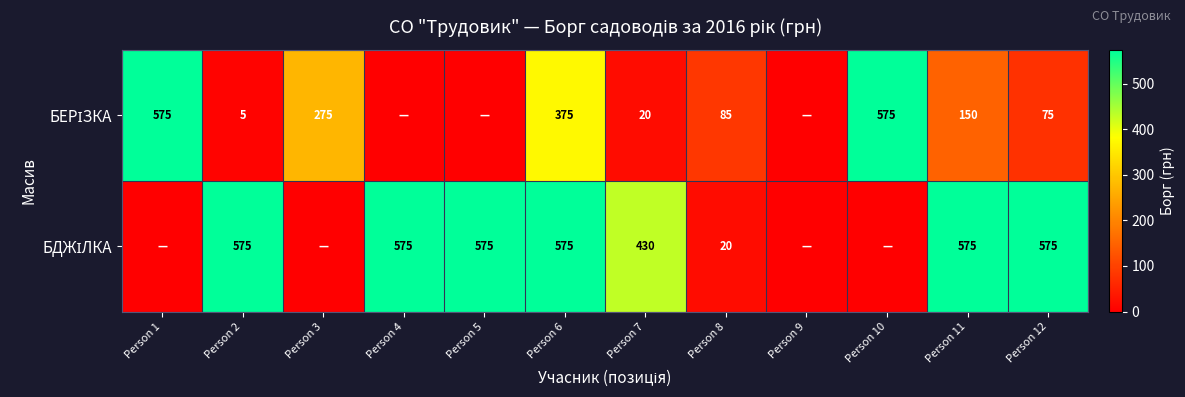

How many data points does each series have?

12